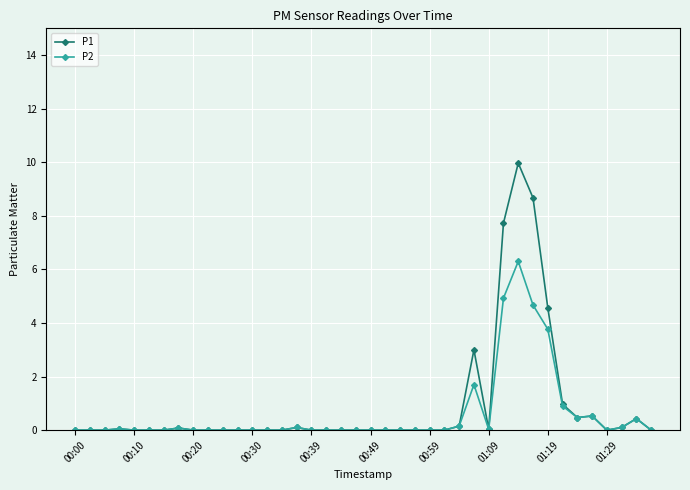

What is the value of the P1 point at the 30th from the left?

7.7